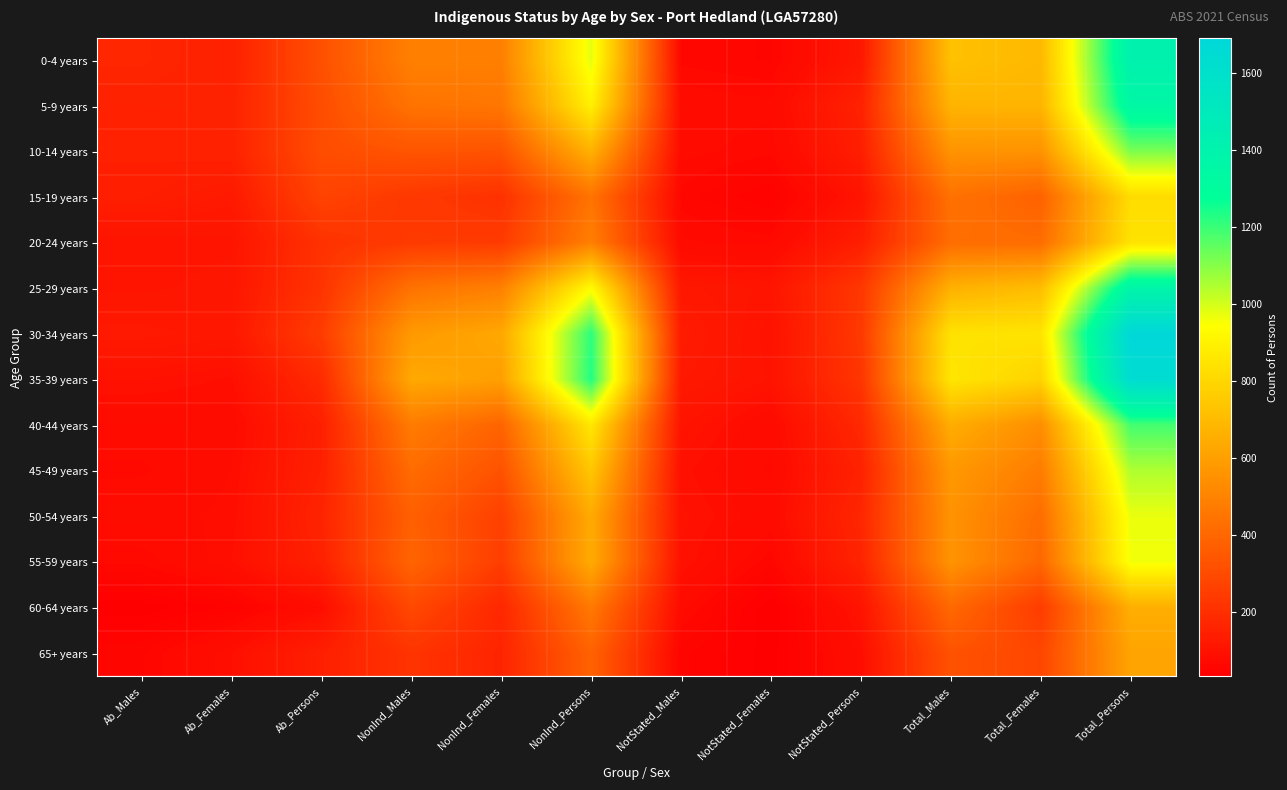

What is the spread (max minus min) of values at NonInd_Females?

467